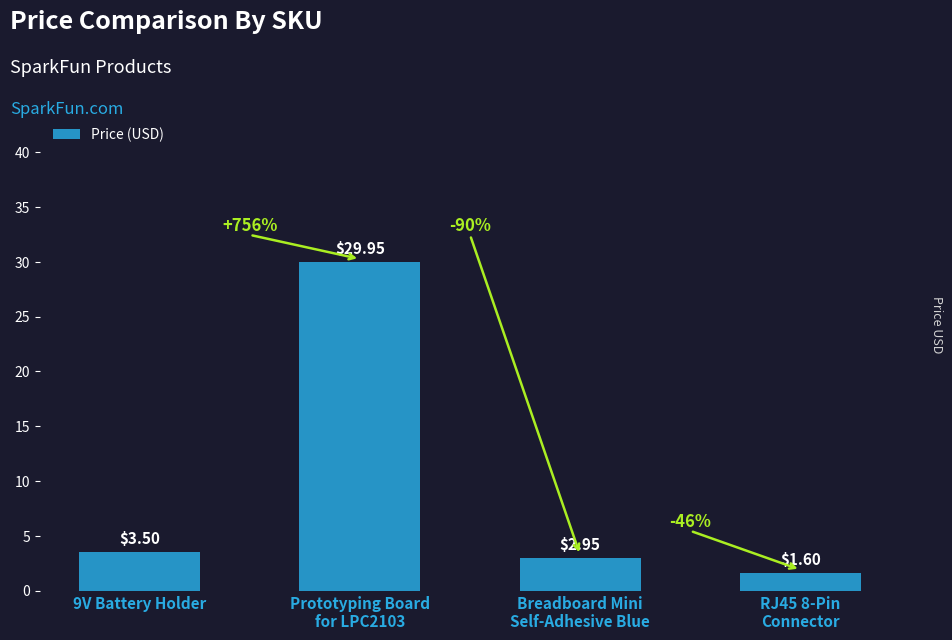

At which category does the chart reach its peak across all series?

Prototyping Board
for LPC2103